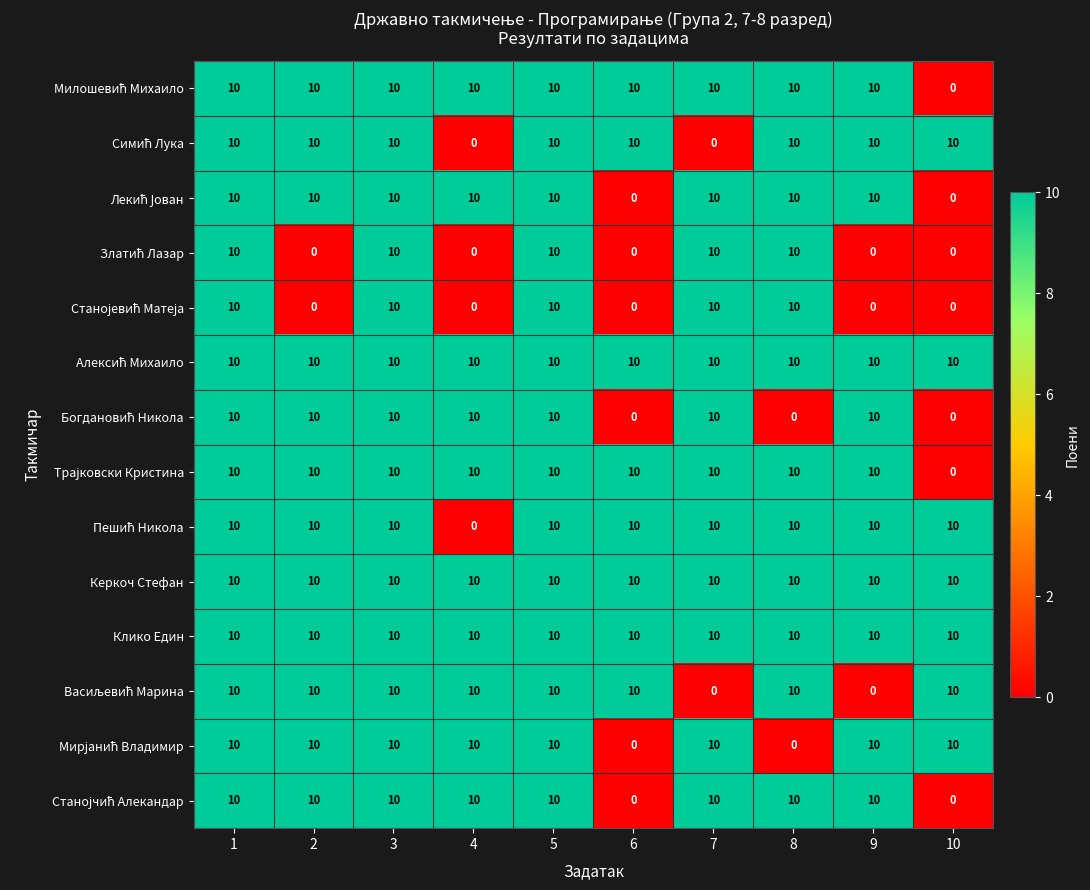

What is the difference between the highest and lowest values at 10?

10